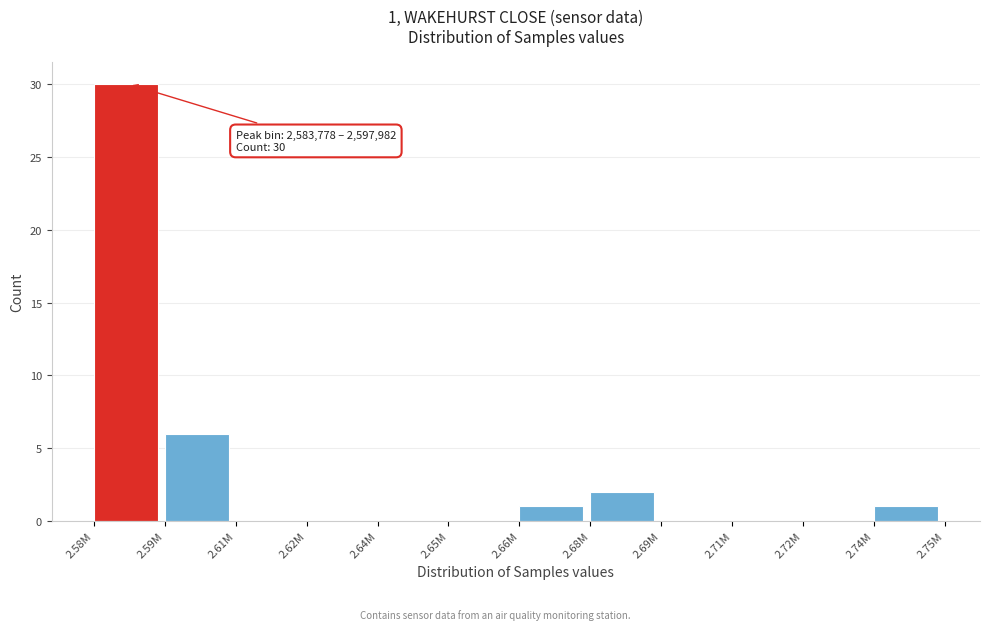

Reading right to left, extract all data points from this chart.

2.74M=1	2.72M=0	2.71M=0	2.69M=0	2.68M=2	2.66M=1	2.65M=0	2.64M=0	2.62M=0	2.61M=0	2.59M=6	2.58M=30